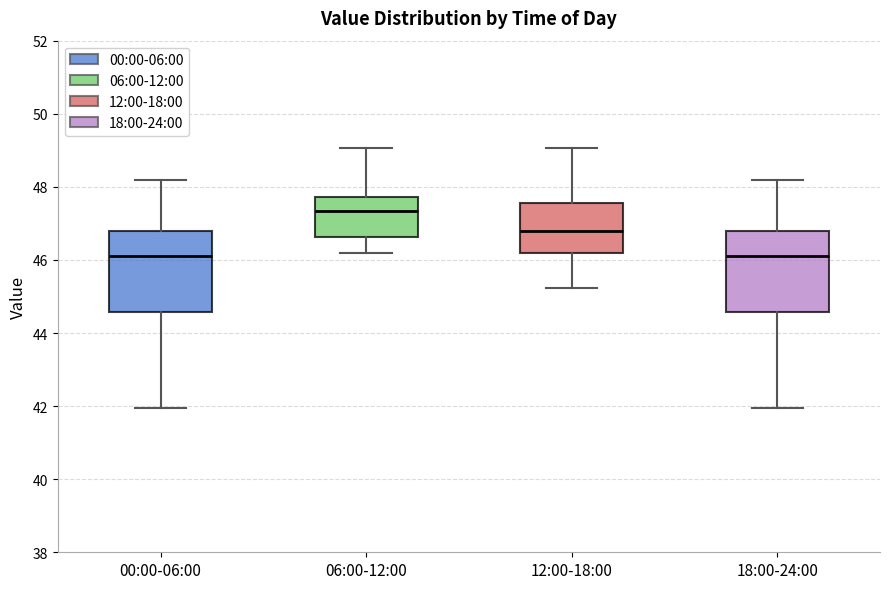

Reading left to right, read every box against the y-axis: the position of its median line, the range the box covers, and the ends of its whiskers. The values are not printed on the chart, so give them approximately, as read against the axis.

00:00-06:00: median 46.2, box 44.6 to 46.8, whiskers 42.0 to 48.2
06:00-12:00: median 47.4, box 46.6 to 47.8, whiskers 46.2 to 49.0
12:00-18:00: median 46.8, box 46.2 to 47.6, whiskers 45.2 to 49.0
18:00-24:00: median 46.2, box 44.6 to 46.8, whiskers 42.0 to 48.2